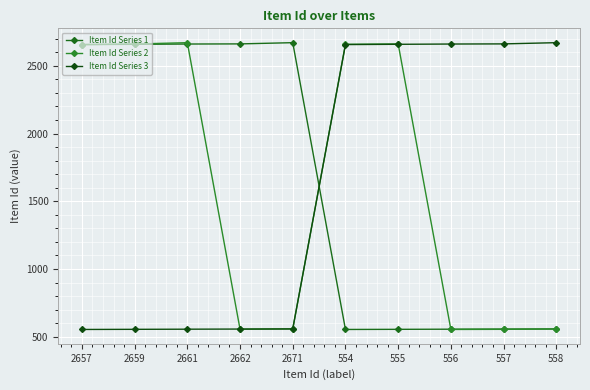

True or false: Item Id Series 1 has more than 0 interior local peaks.

True